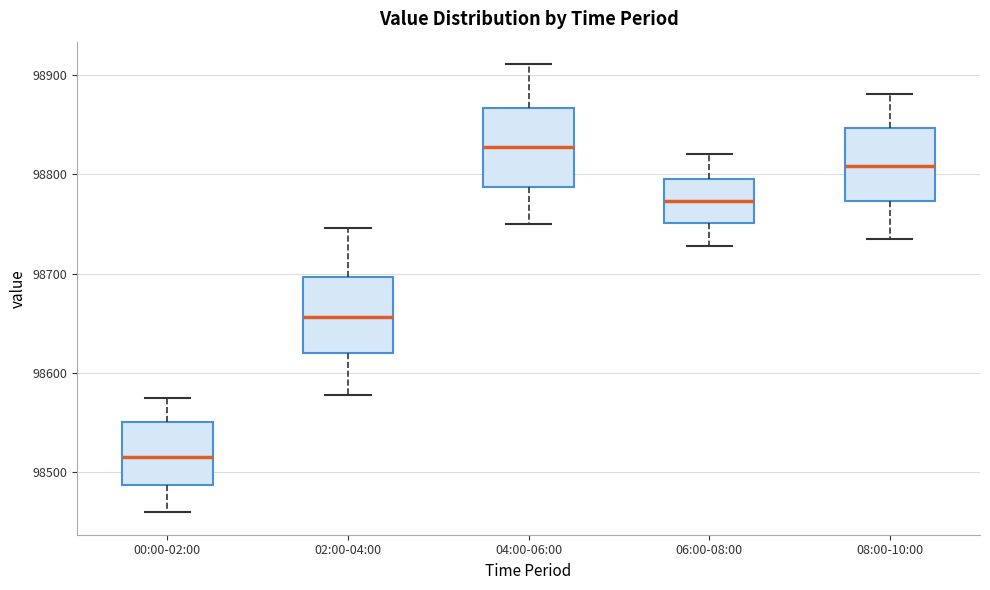

Which box's median line is the highest?

04:00-06:00